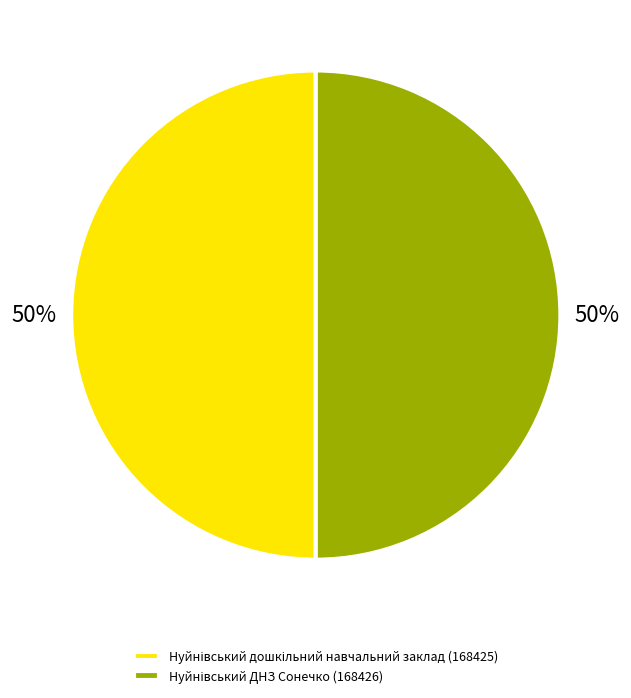

To the nearest percent, what is the average slice percentage?

50%